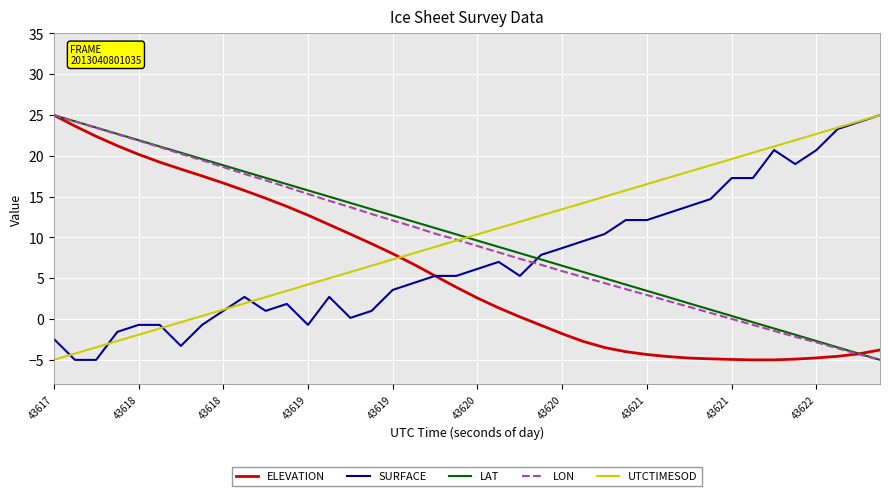

After their last crossing, which series has the higher values: LAT or UTCTIMESOD?

UTCTIMESOD